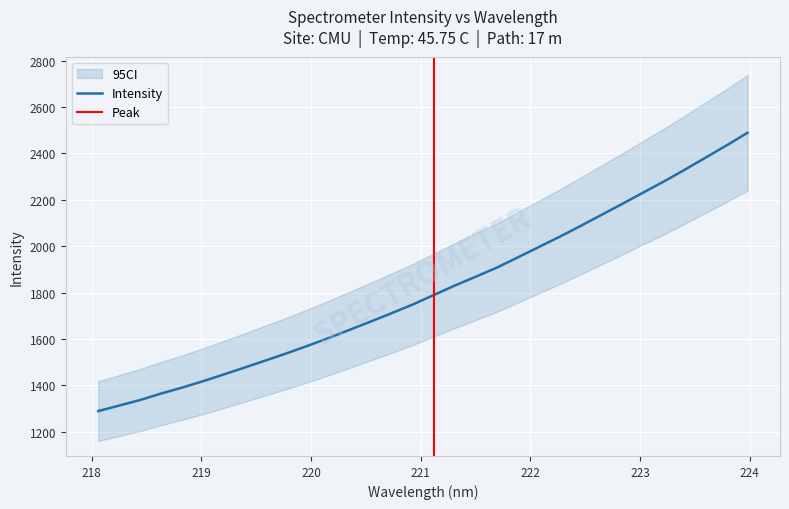

List the labels in order of value, largest first.

223.9802, 223.7895, 223.5987, 223.408, 223.2172, 223.0264, 222.8355, 222.6447, 222.4538, 222.263, 222.0721, 221.8812, 221.6902, 221.4993, 221.3083, 221.1174, 220.9264, 220.7354, 220.5444, 220.3533, 220.1623, 219.9712, 219.7801, 219.589, 219.3979, 219.2067, 219.0156, 218.8244, 218.6332, 218.442, 218.2508, 218.0596